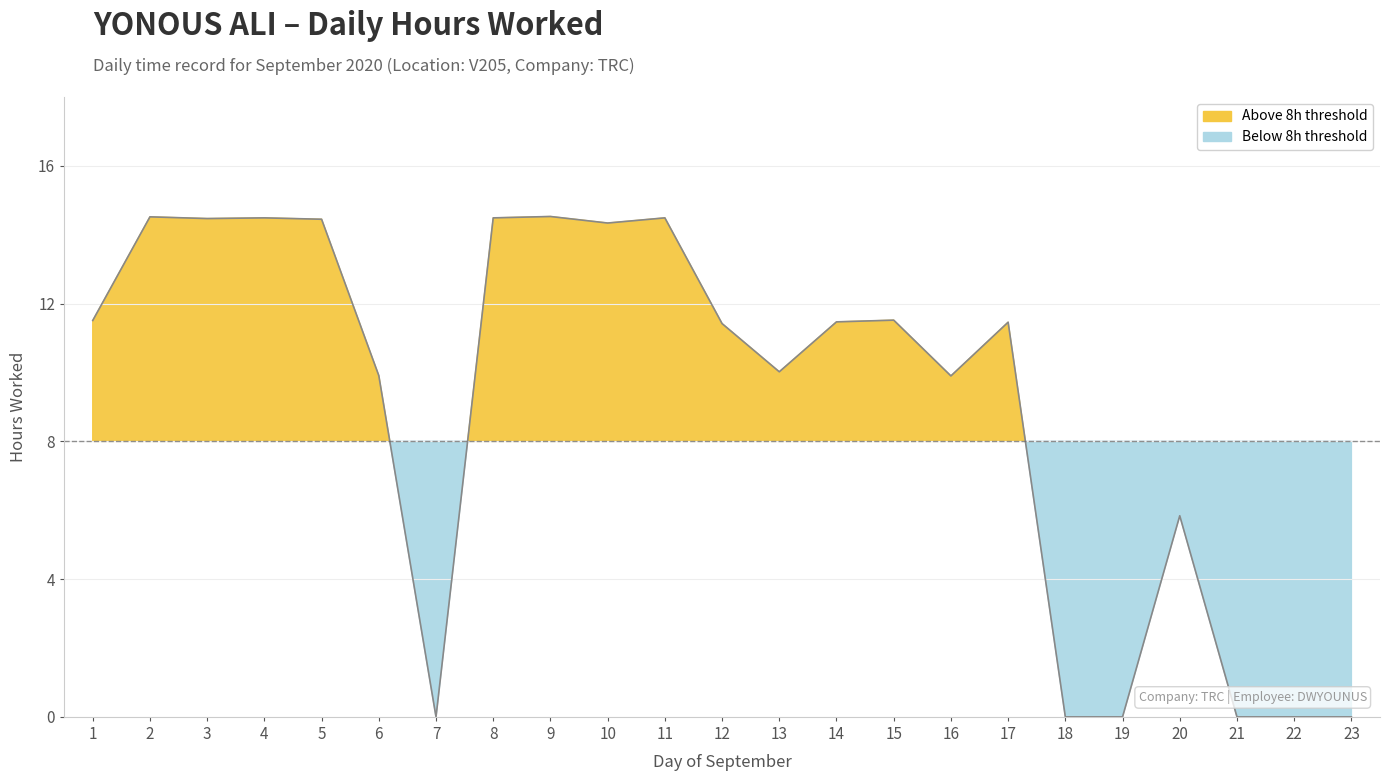

How many data points are above 11?

13